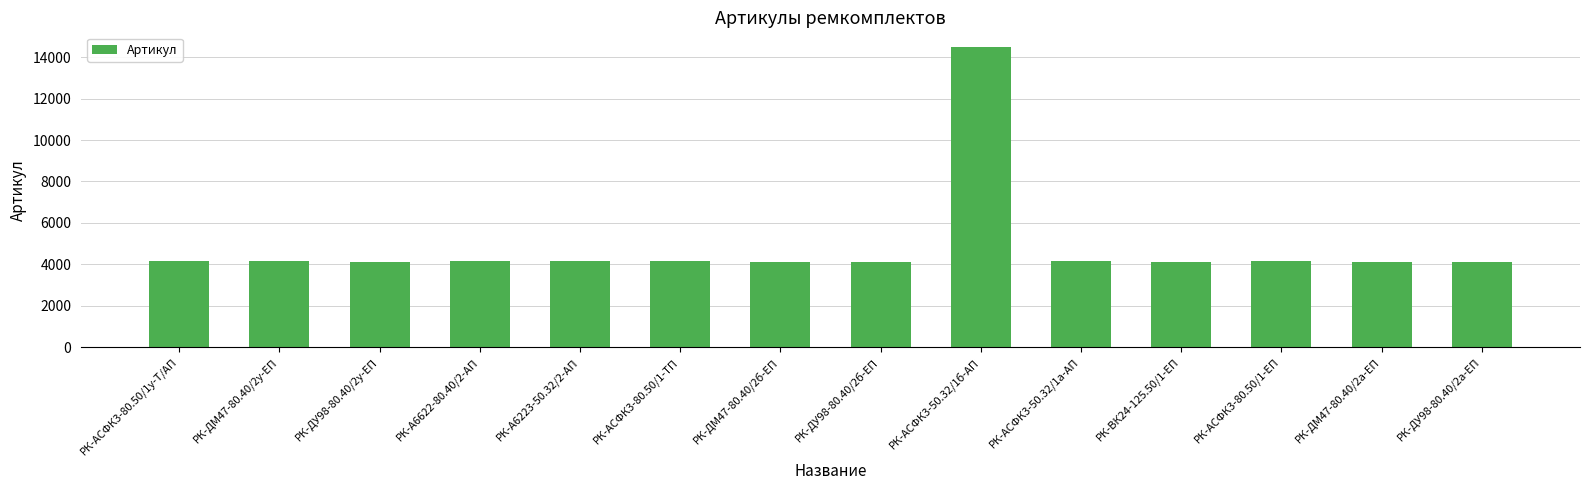

What is the ratio of the value at РК-АСФК3-80.50/1у-Т/АП to the value at РК-ДМ47-80.40/2а-ЕП?

1.0